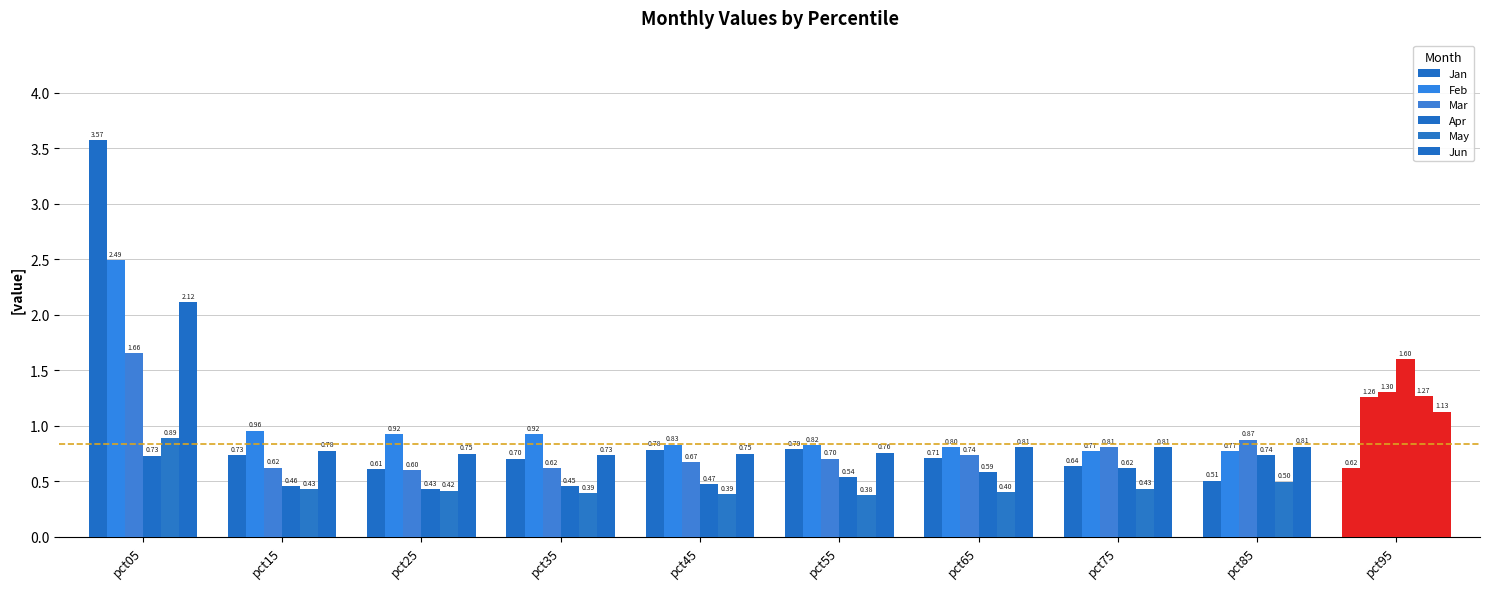

What is the greatest value displayed?

3.6